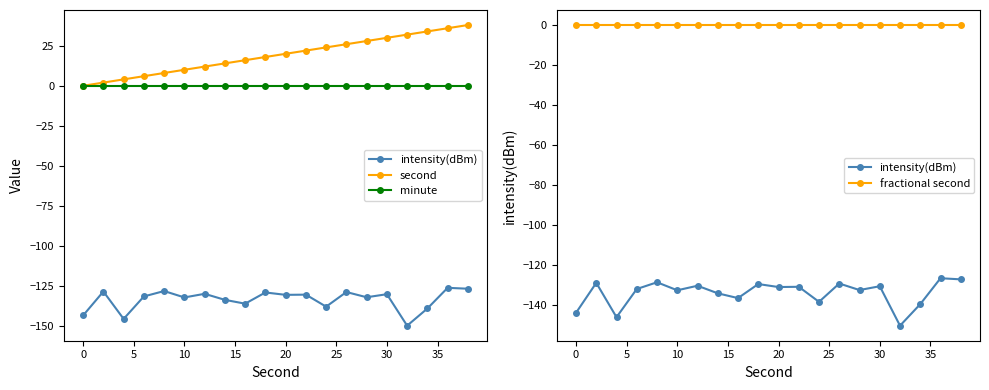

Which series has the largest total across all categories?

second